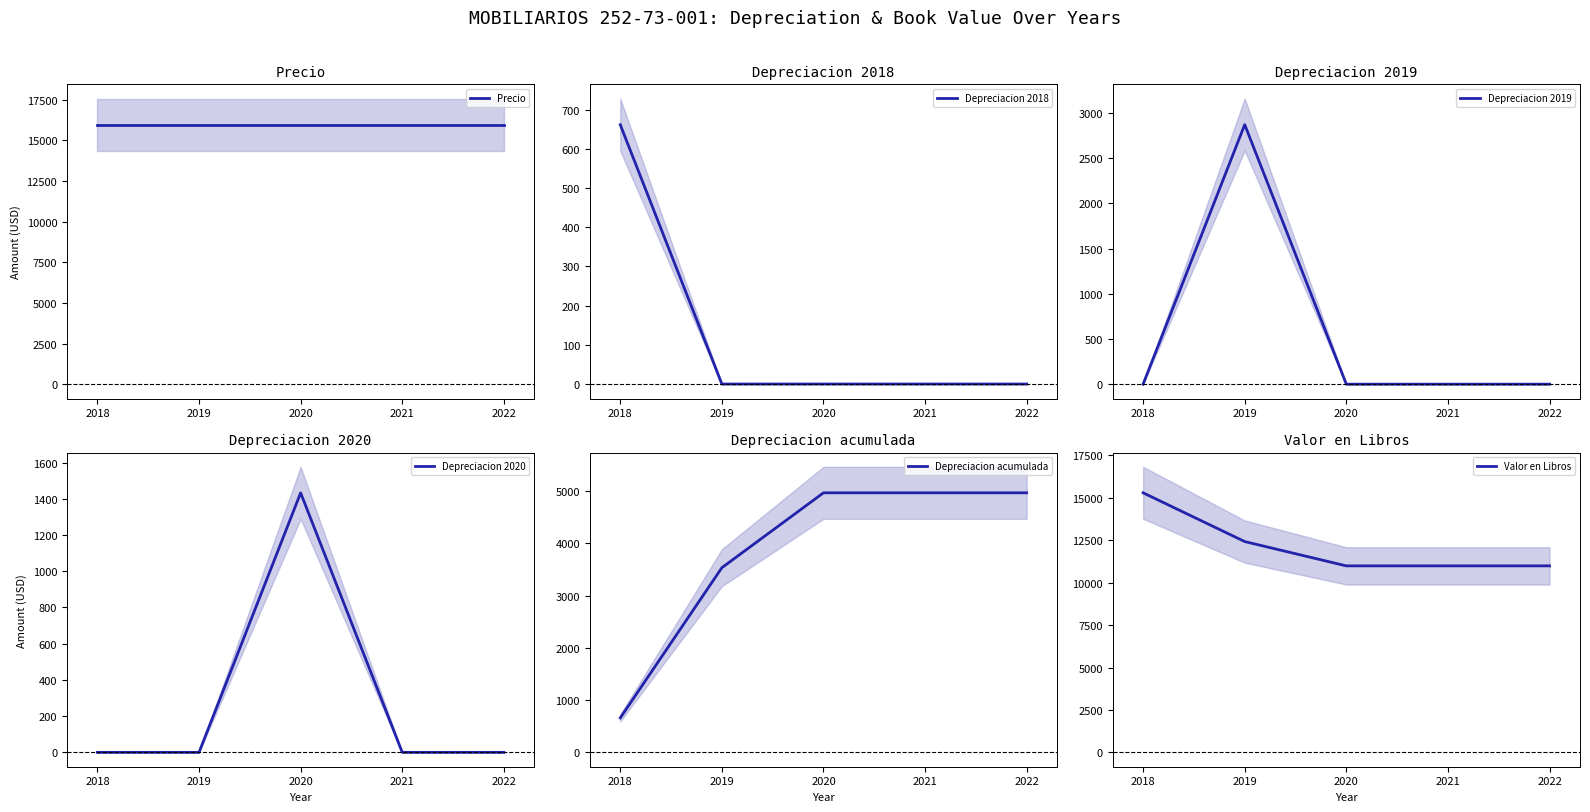

Which series has the widest spread of values?

Depreciacion acumulada